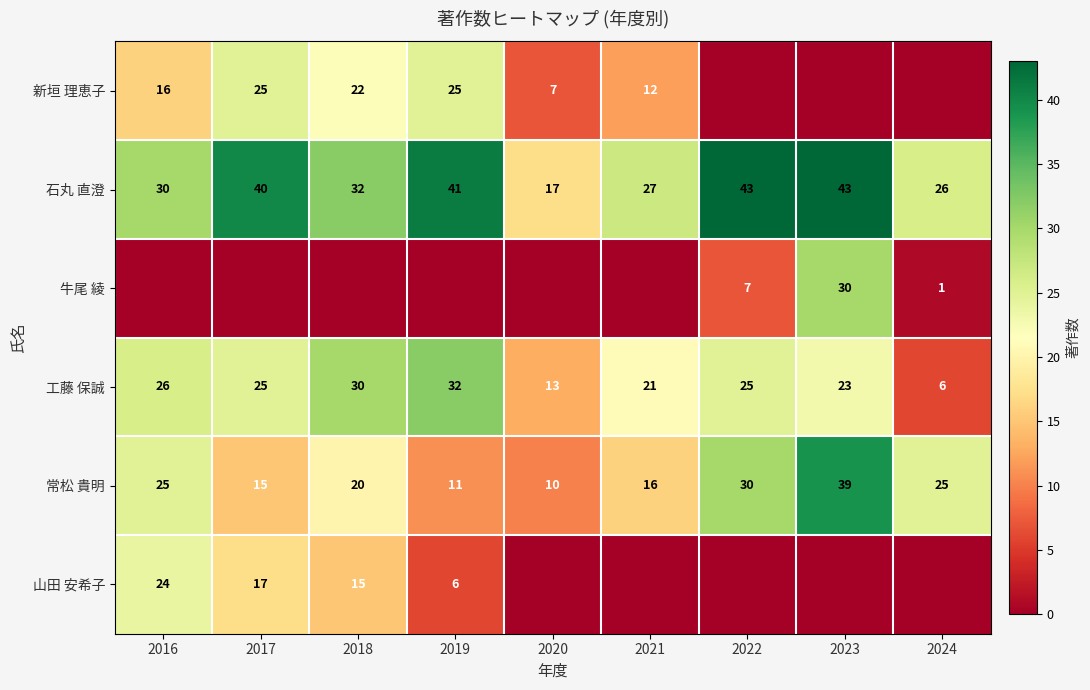

Where does the 常松 貴明 series first go above 20?

2016